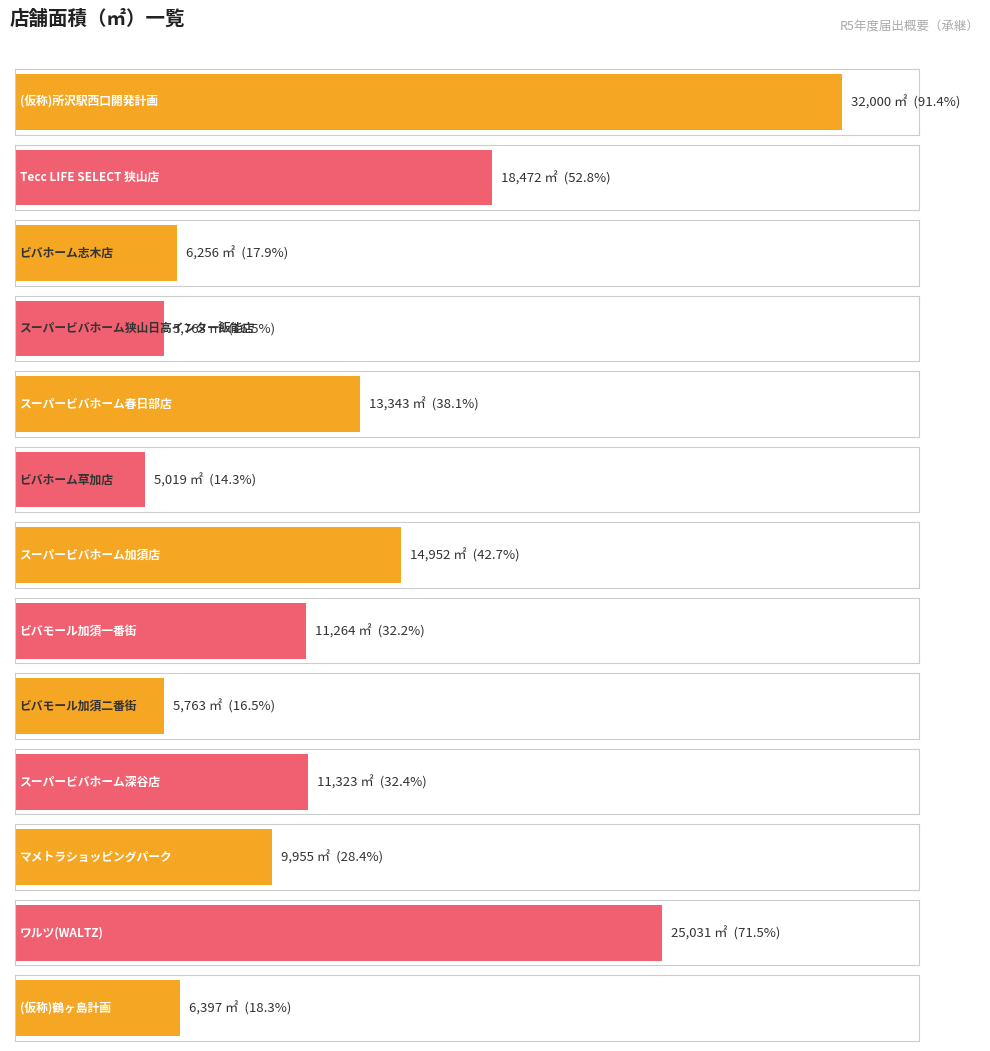

Rank the categories by value from lowest to highest.

ビバホーム草加店, スーパービバホーム狭山日高インター飯能店, ビバモール加須二番街, ビバホーム志木店, (仮称)鶴ヶ島計画, マメトラショッピングパーク, ビバモール加須一番街, スーパービバホーム深谷店, スーパービバホーム春日部店, スーパービバホーム加須店, Tecc LIFE SELECT 狭山店, ワルツ(WALTZ), (仮称)所沢駅西口開発計画